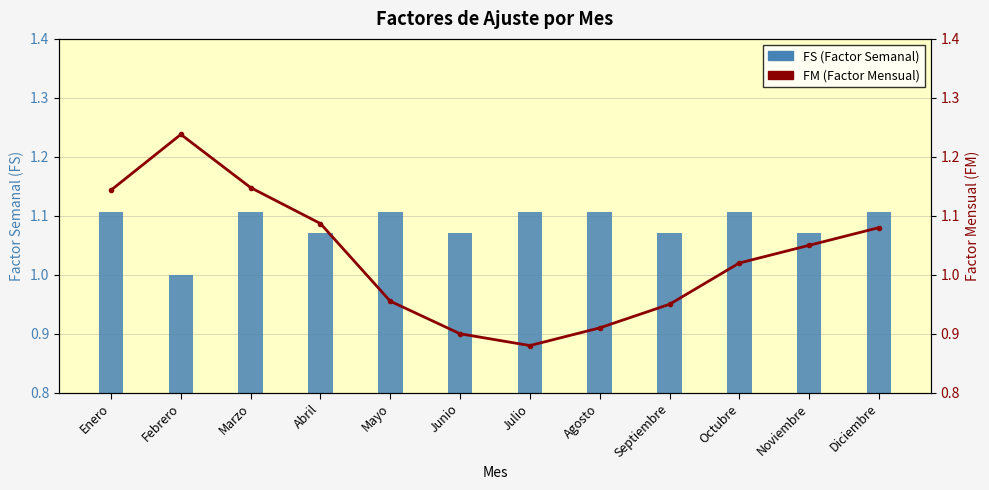

What position from the right is Diciembre?

1